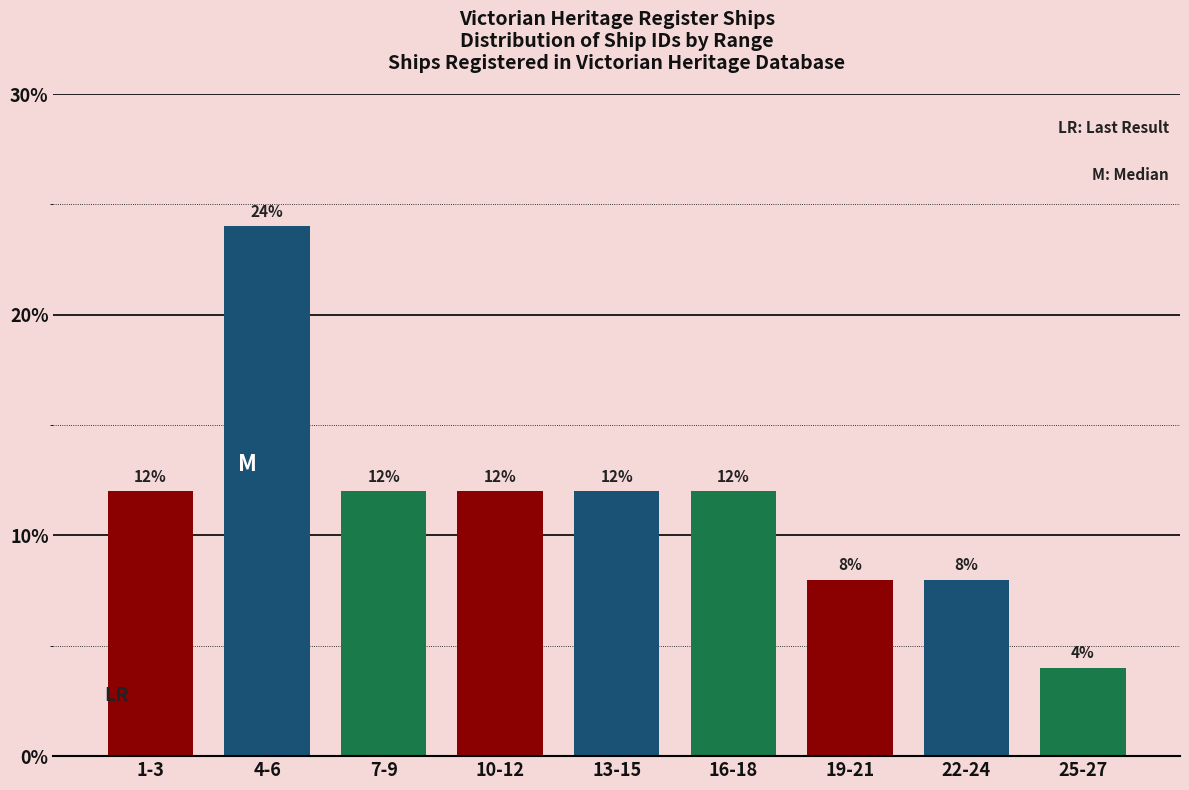

Reading right to left, extract all data points from this chart.

4	8	8	12	12	12	12	24	12